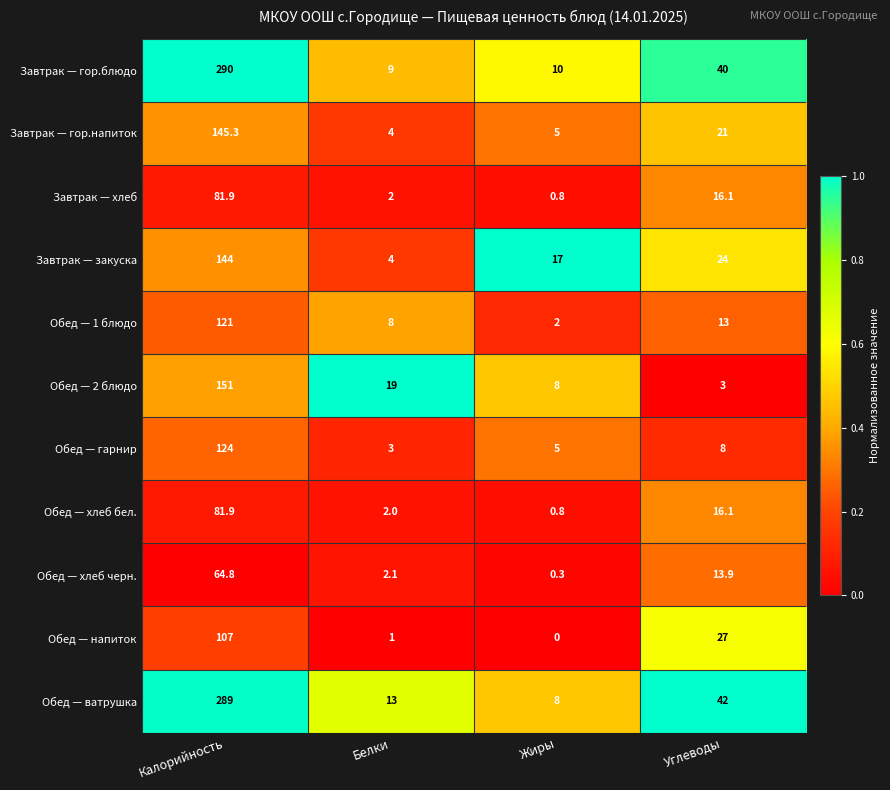

Which category has the lowest value across all series?

Жиры